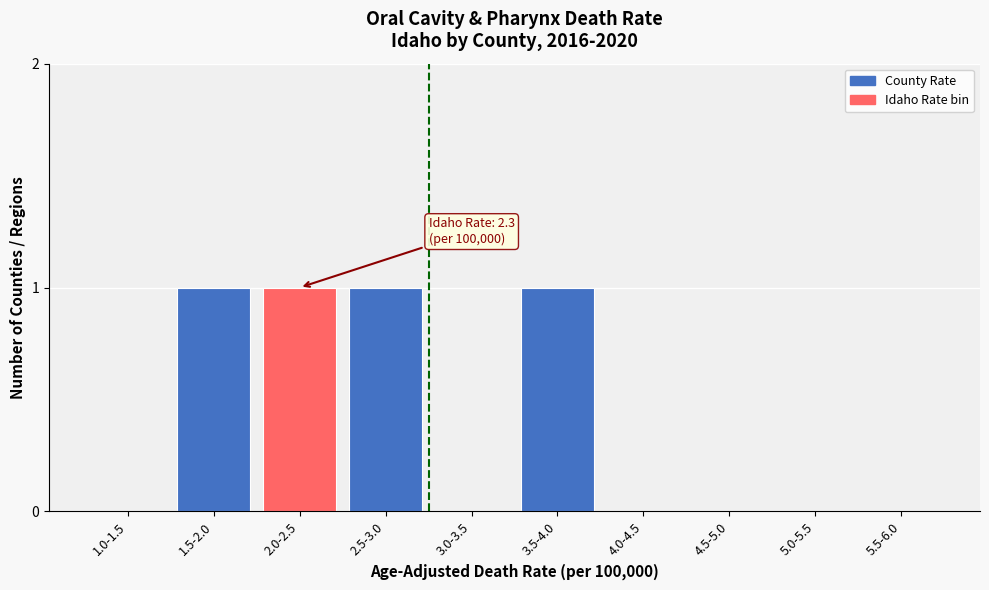

Reading right to left, transcribe all the data shown in this chart.

5.5-6.0=0	5.0-5.5=0	4.5-5.0=0	4.0-4.5=0	3.5-4.0=1	3.0-3.5=0	2.5-3.0=1	2.0-2.5=1	1.5-2.0=1	1.0-1.5=0